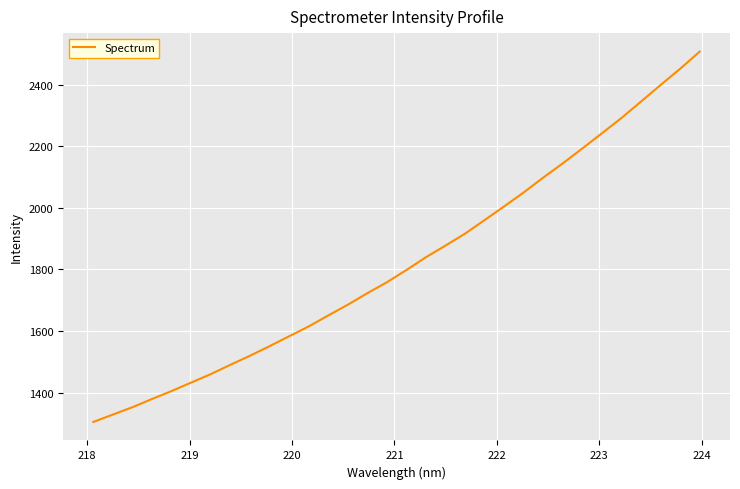

What is the minimum value shown in the chart?

1304.7